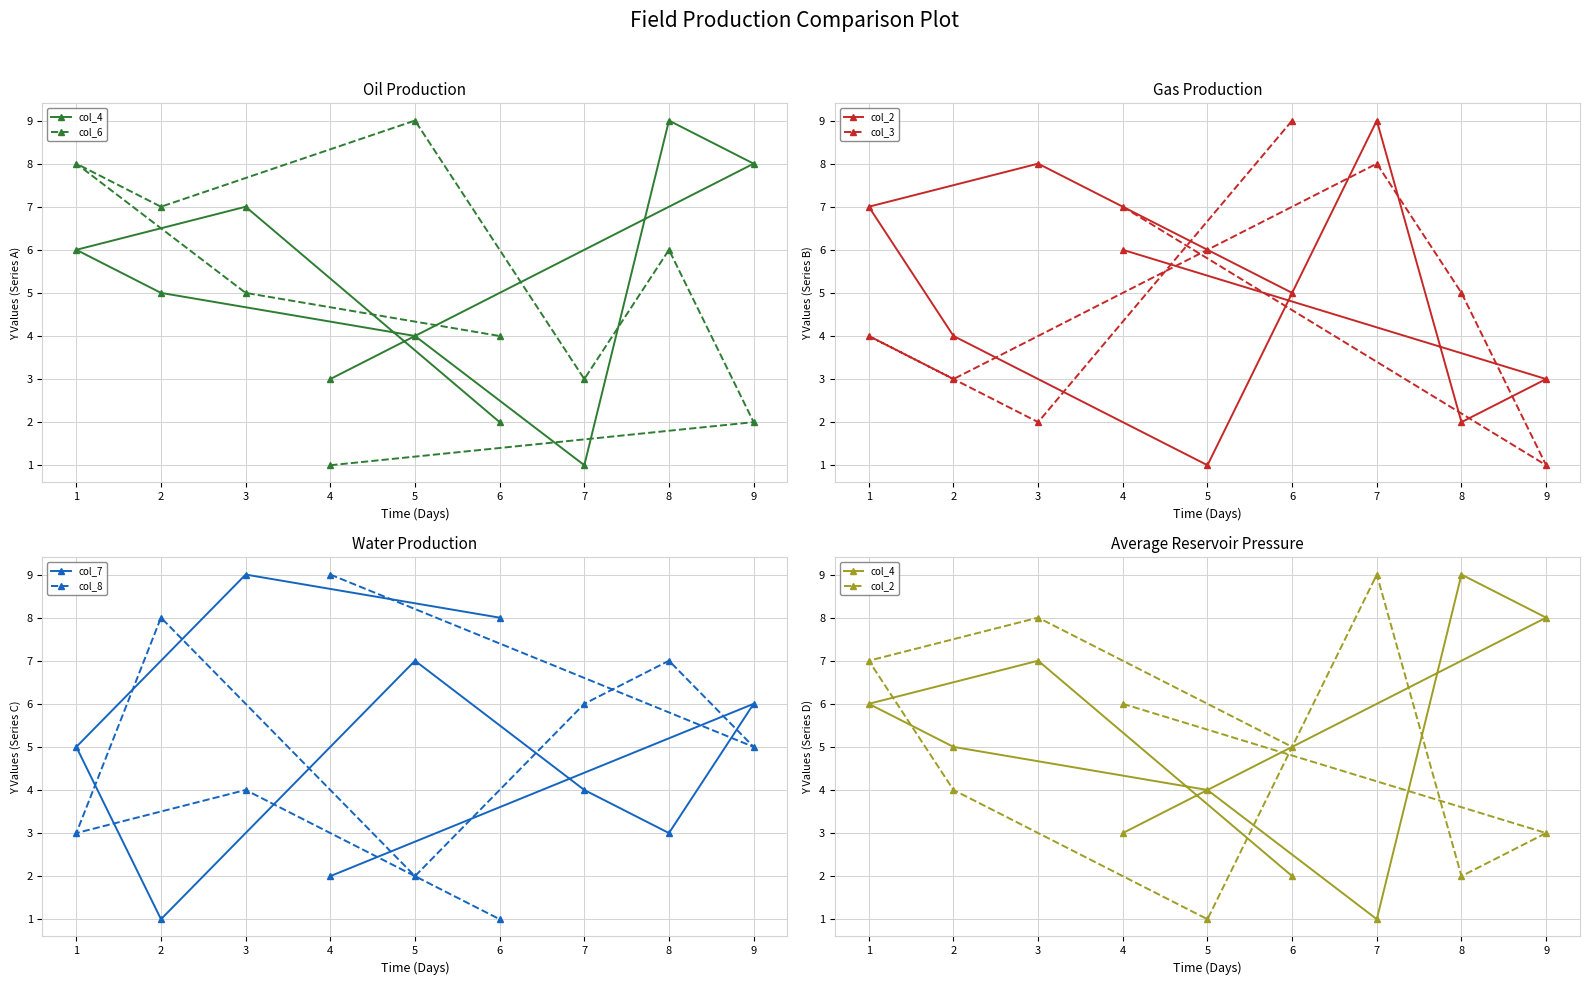

List the labels in order of col_8 value, smallest first.

6, 5, 1, 3, 9, 7, 8, 2, 4